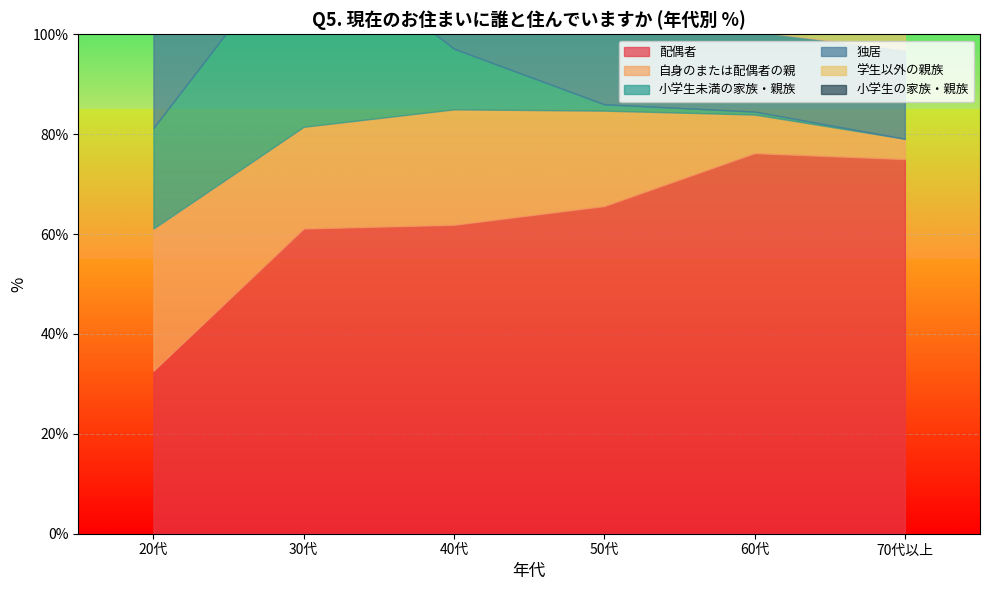

Between which two adjacent categories do 独居 and 小学生未満の家族・親族 first intersect?

20代 and 30代